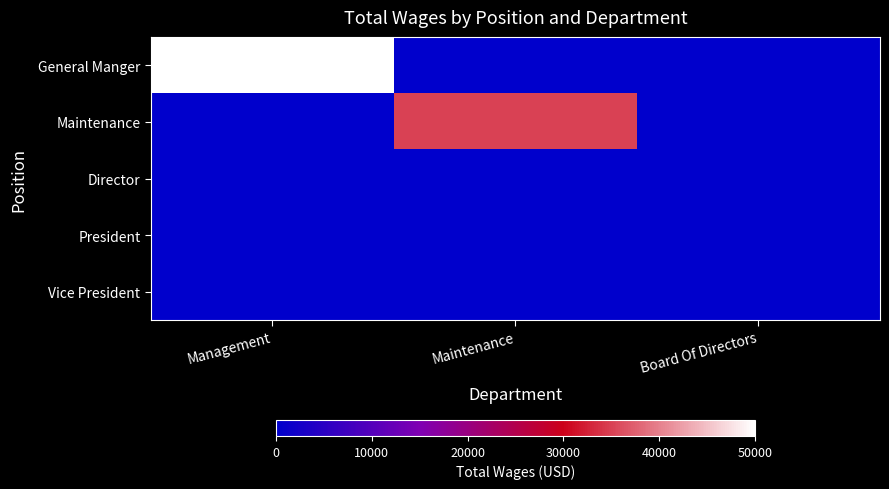

Which series has the largest total across all categories?

General Manger